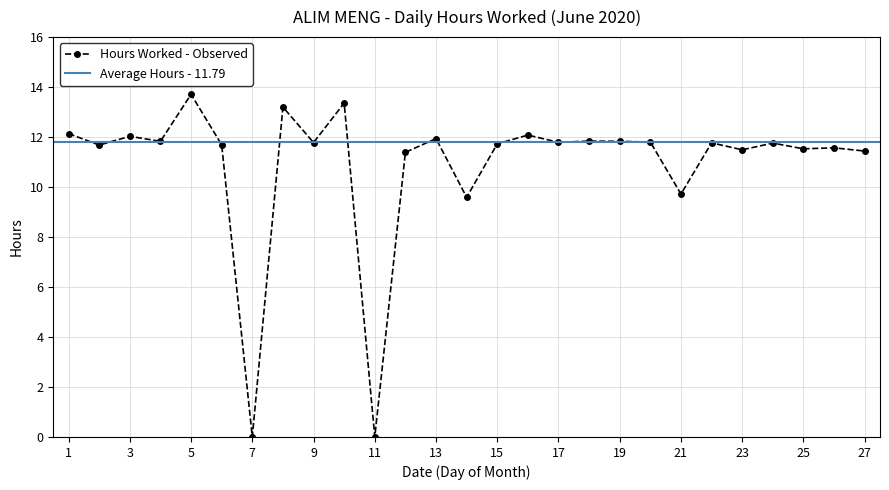

Reading right to left, what are all the values shown in this chart?

11.4	11.6	11.5	11.8	11.5	11.8	9.7	11.8	11.8	11.8	11.8	12.1	11.7	9.6	11.9	11.4	0.0	13.4	11.8	13.2	0.0	11.7	13.7	11.8	12.0	11.7	12.1